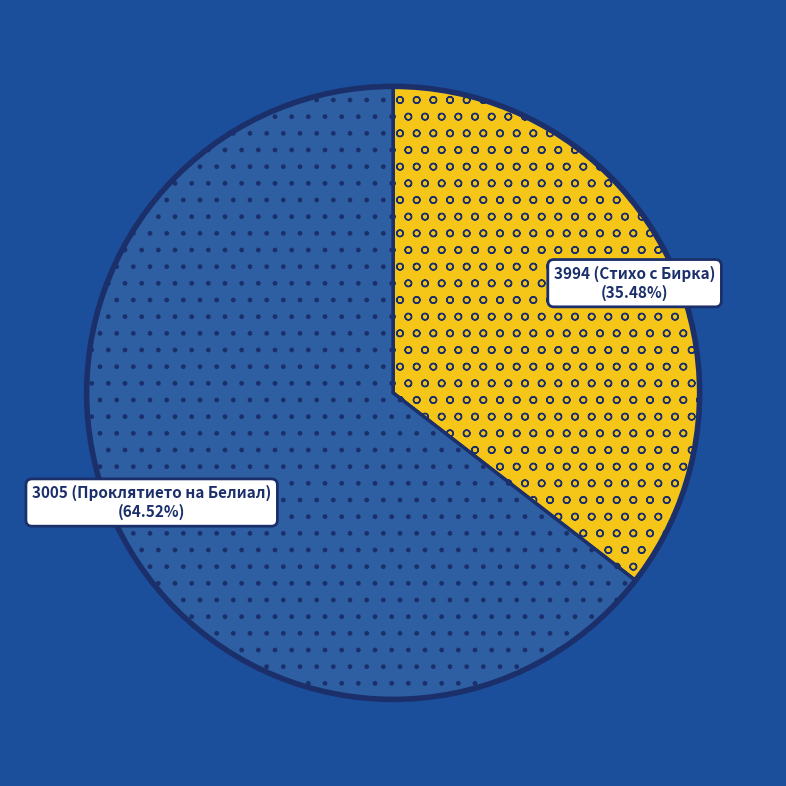

Does 3994 (Стихо с Бирка) represent more than half of the total?

No